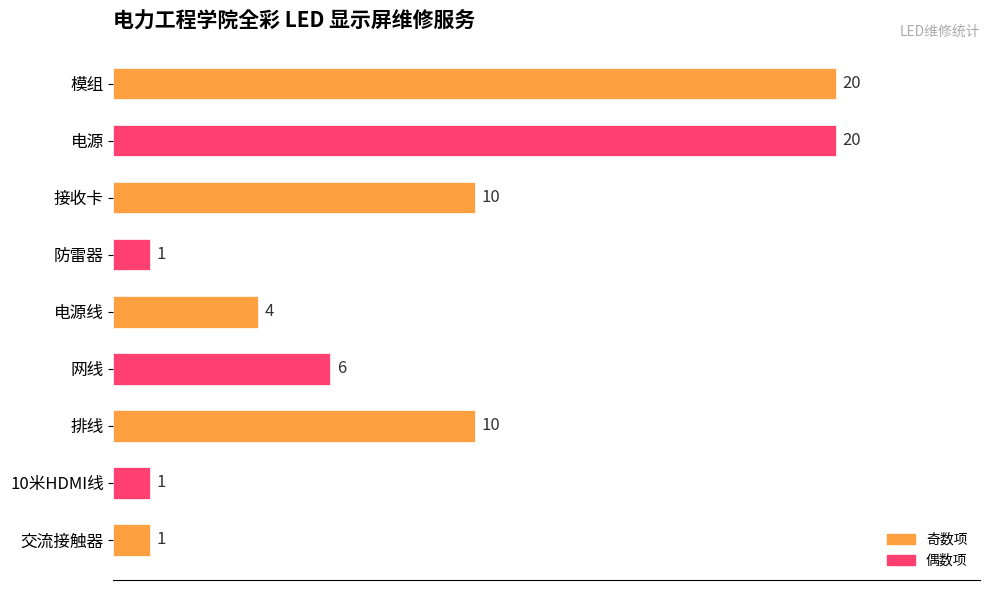

What position from the top is 排线?

7